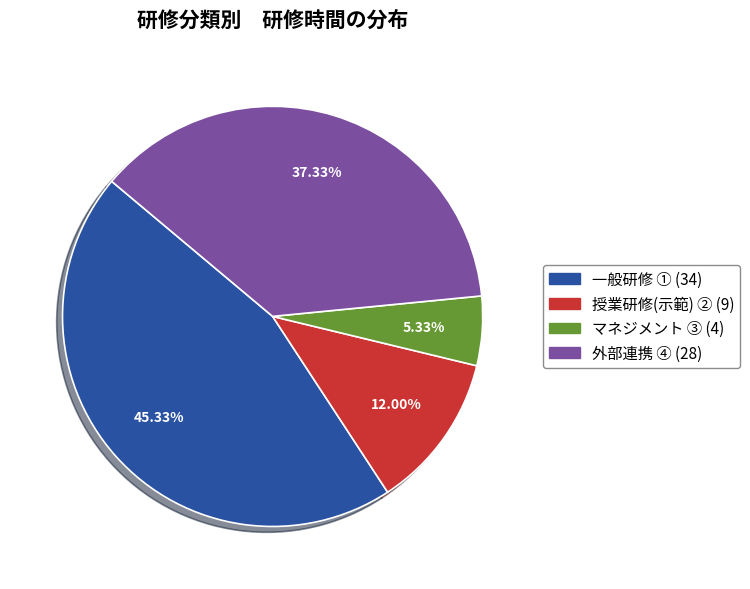

Is there any slice that represents more than half of the pie?

No